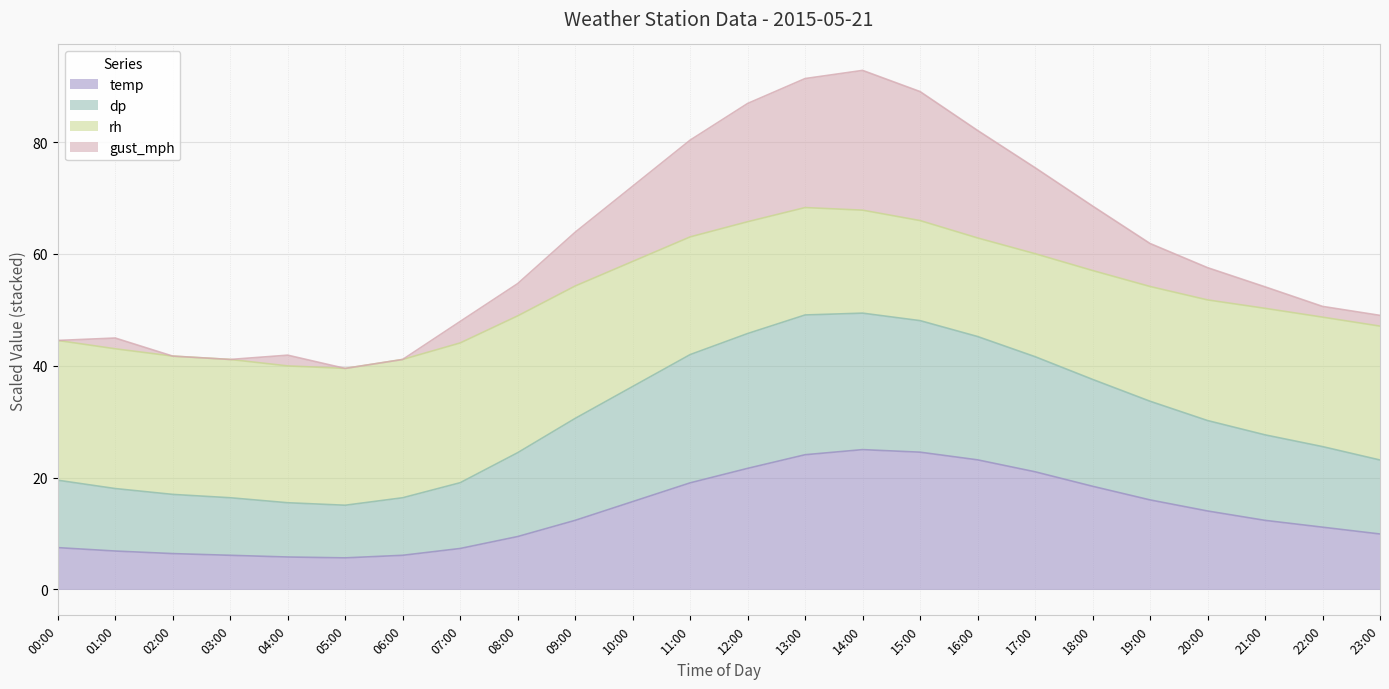

What is the maximum value shown in the chart?

92.8